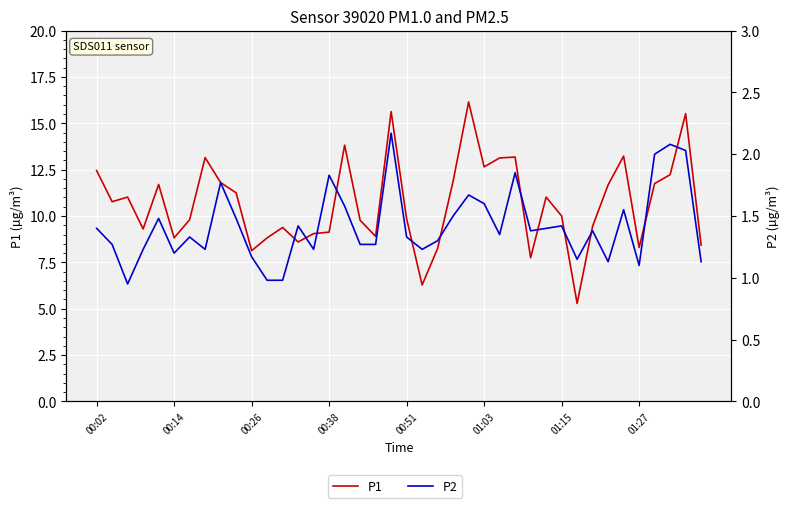

Which series changed the most between 00:51 and 23?

P1